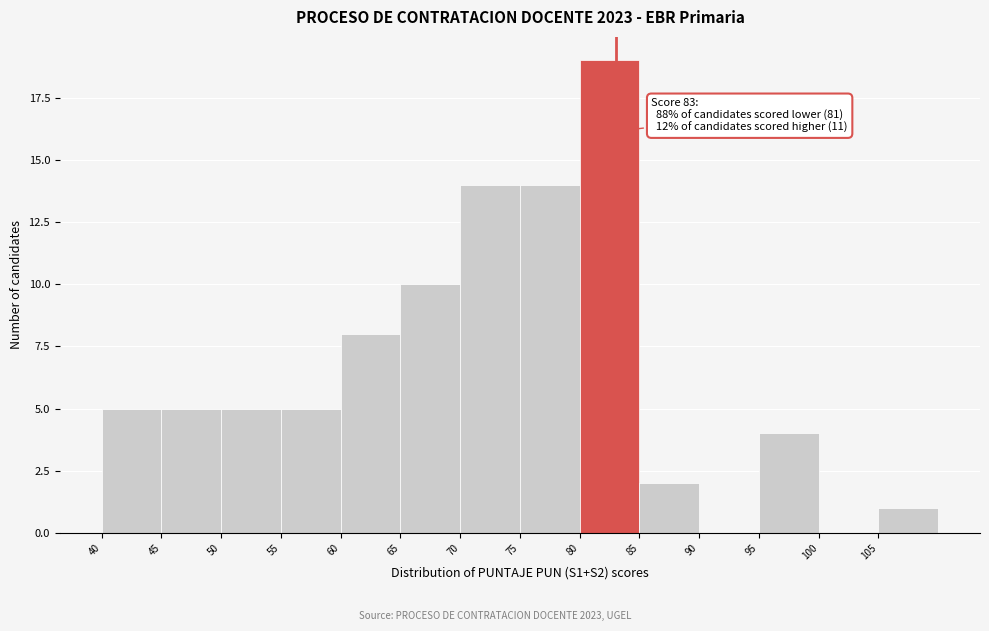

Over which range of the x-axis is the bar tallest?

80 to 85